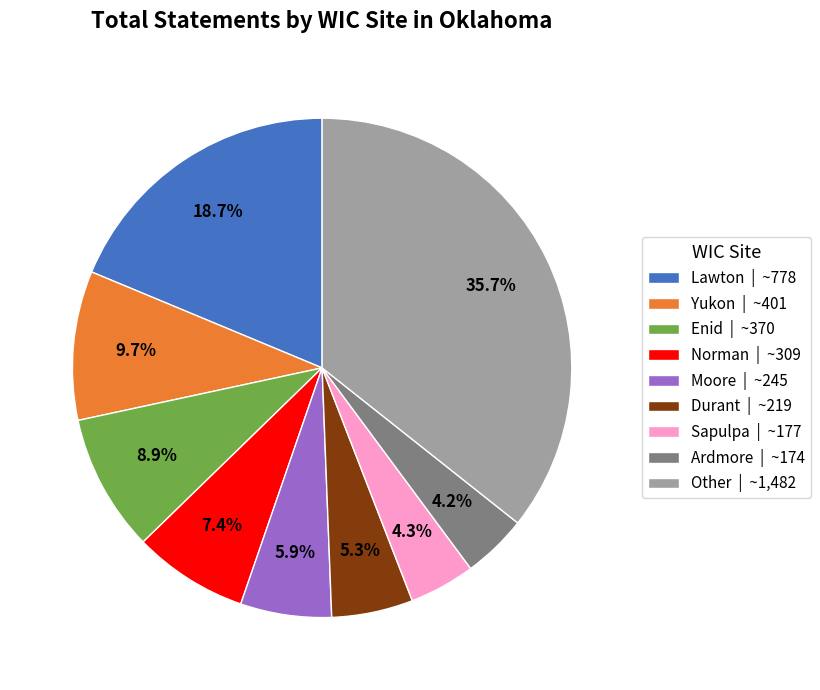

What is the total percentage of Durant | ~219 and Moore | ~245?

11.2%